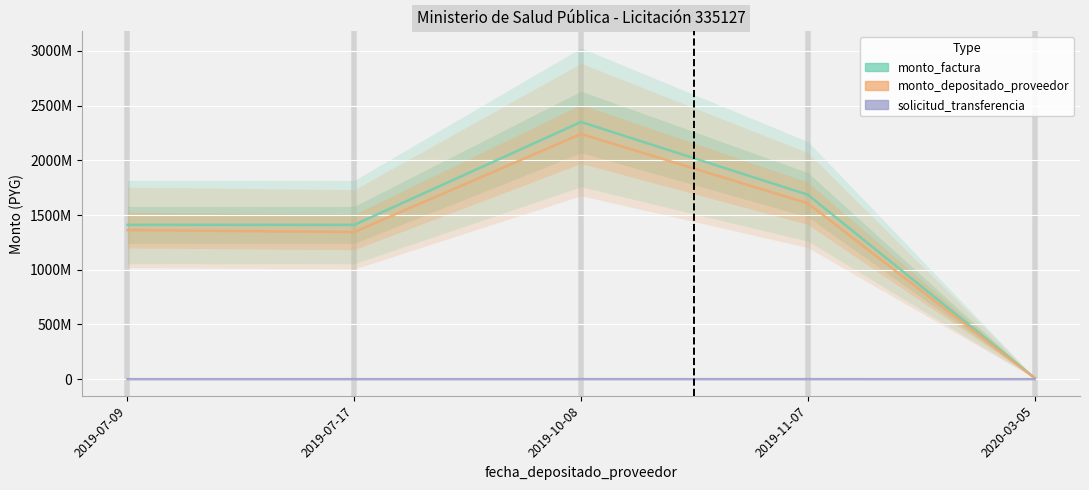

What is the difference between the maximum and minimum values in the monto_depositado_proveedor series?

2229685692